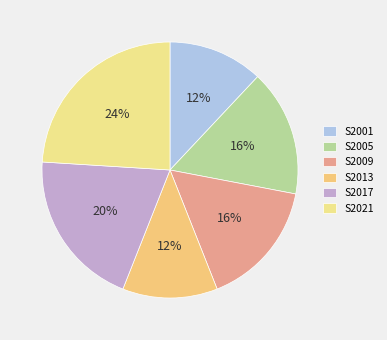

How many segments does this pie chart have?

6